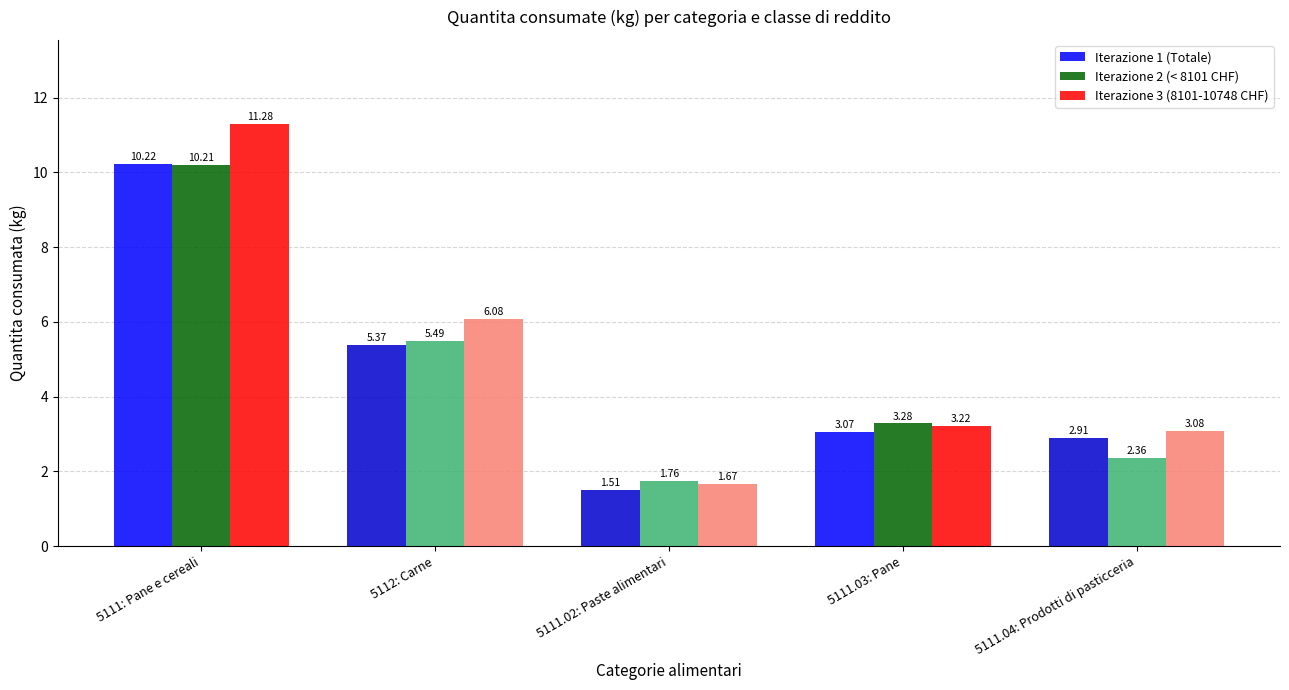

What is the spread (max minus min) of values at 5111: Pane e cereali?

1.1